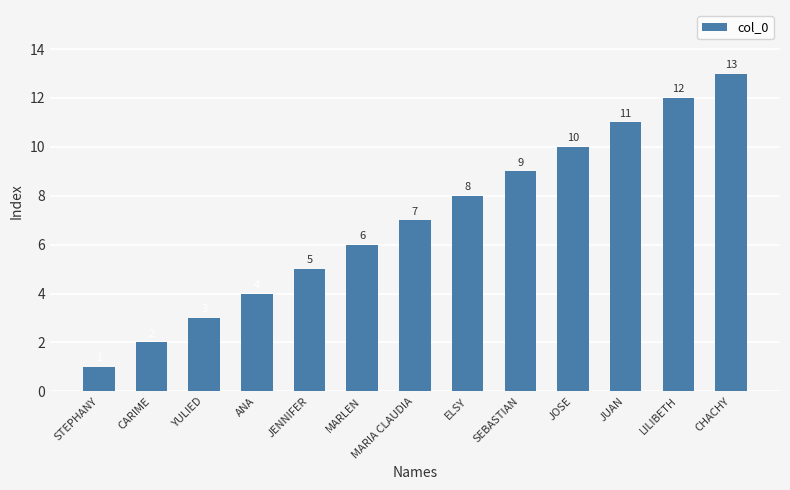

Which category has the highest value across all series?

CHACHY